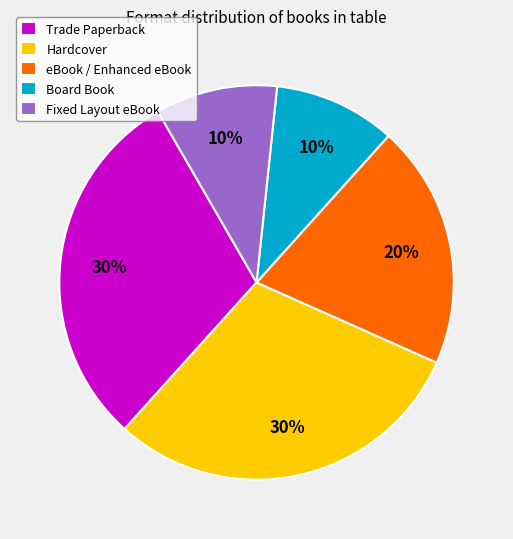

Is there a majority slice in this chart?

No